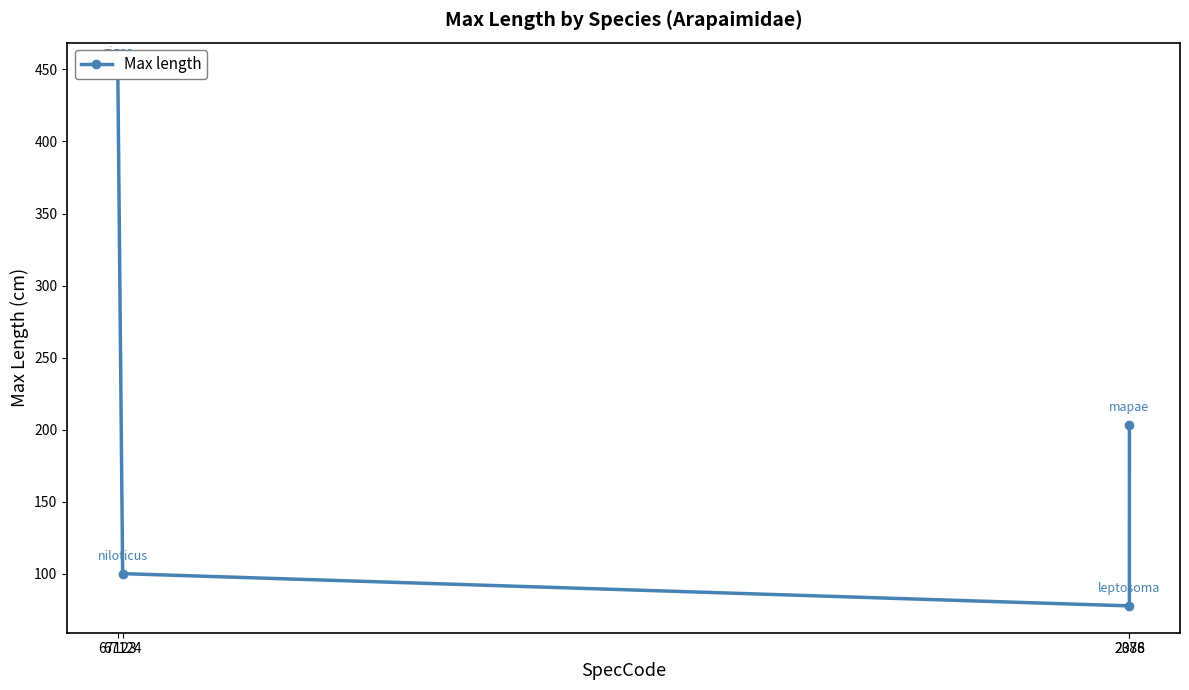

What is the label of the 2nd point from the right?

2076